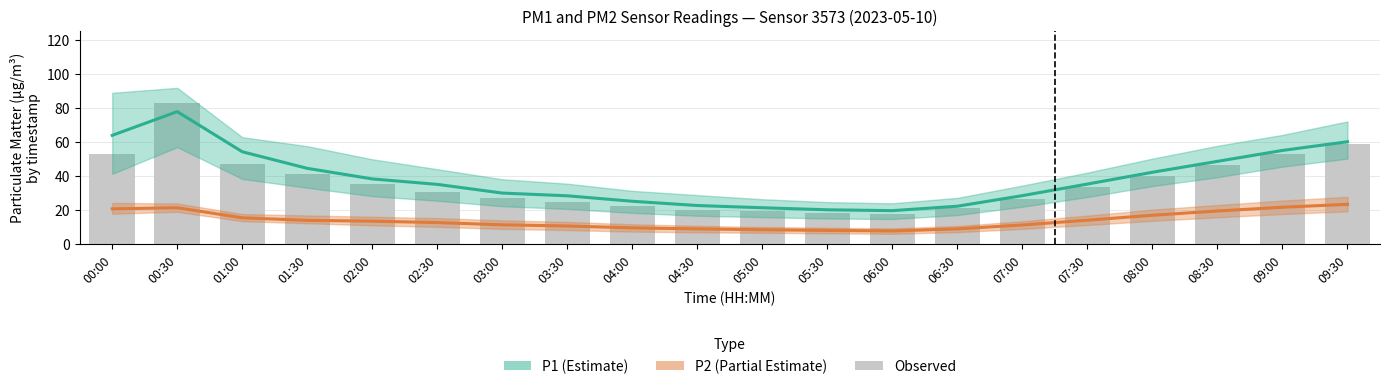

What are all the series names shown in the legend?

P1, P2, Observed